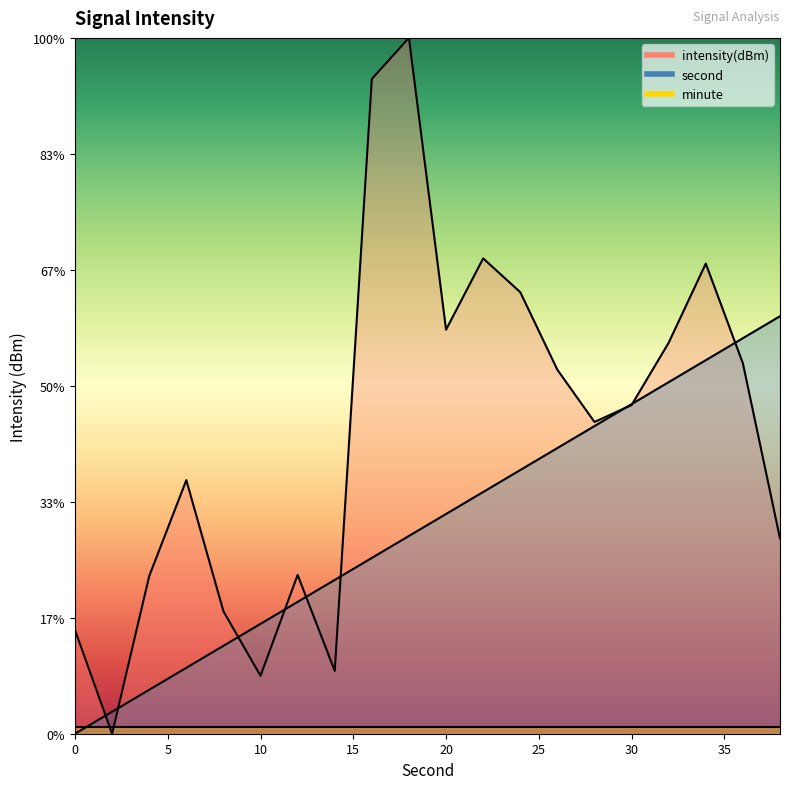

What is the difference between the intensity values at 14 and 26?

5.2